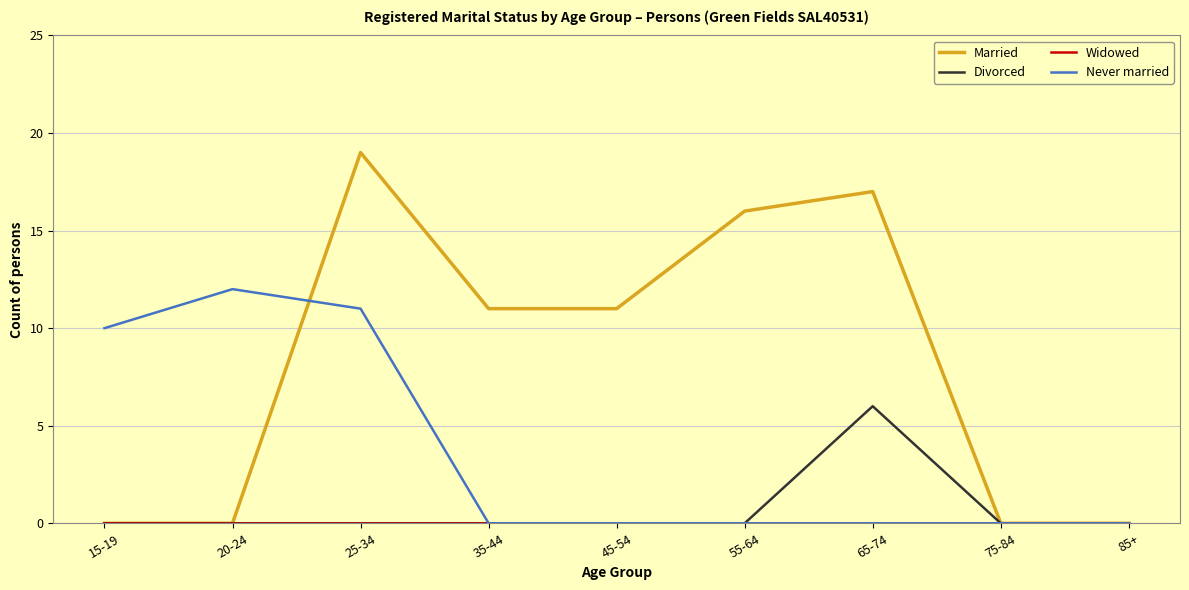

What is the average value of the Divorced series?

1